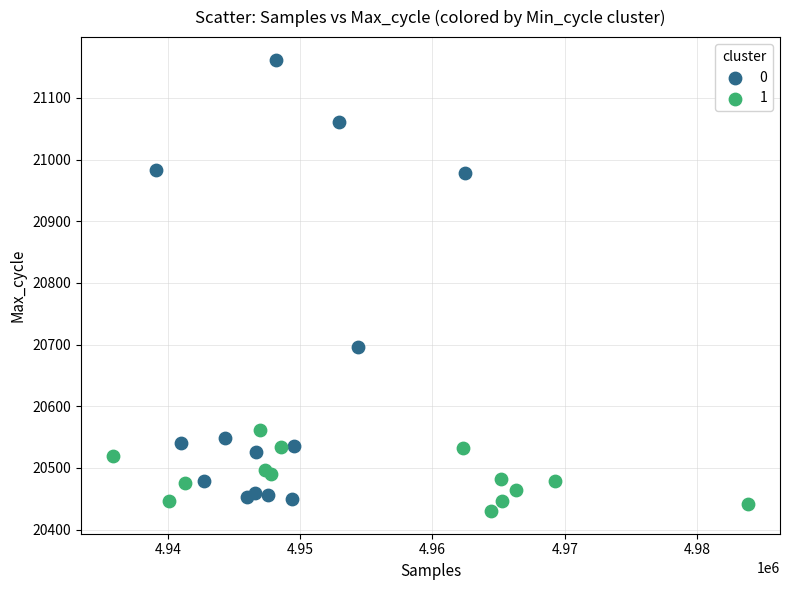

What are all the series names shown in the legend?

0, 1